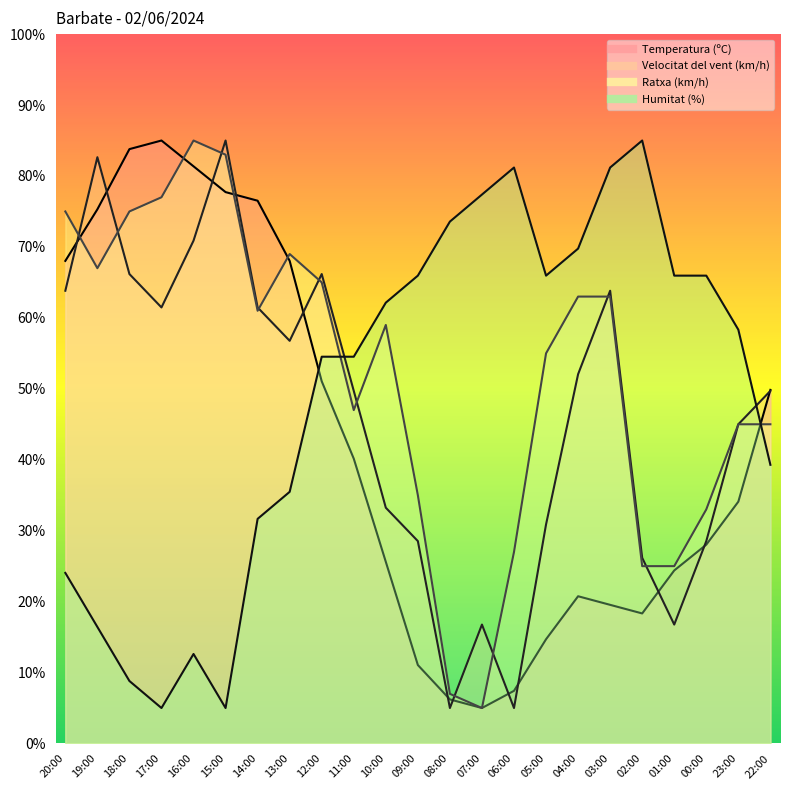

Where do Temperatura (ºC) and Velocitat del vent (km/h) first cross each other?

20:00 and 19:00